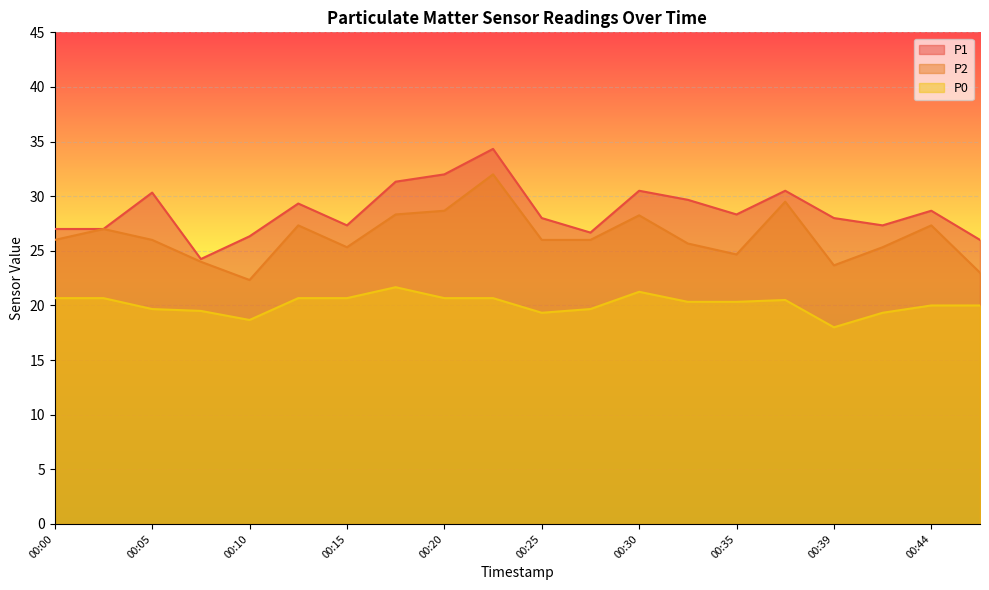

Which series has the largest range (max minus min)?

P1